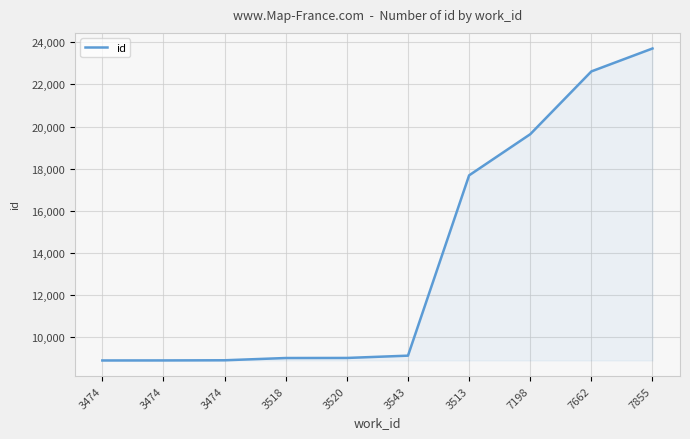

Does the chart have visible grid lines?

Yes